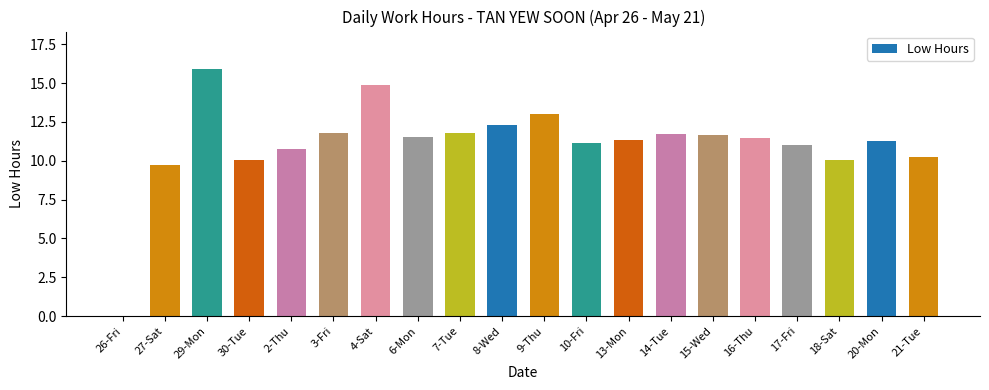

What is the average value?

11.1